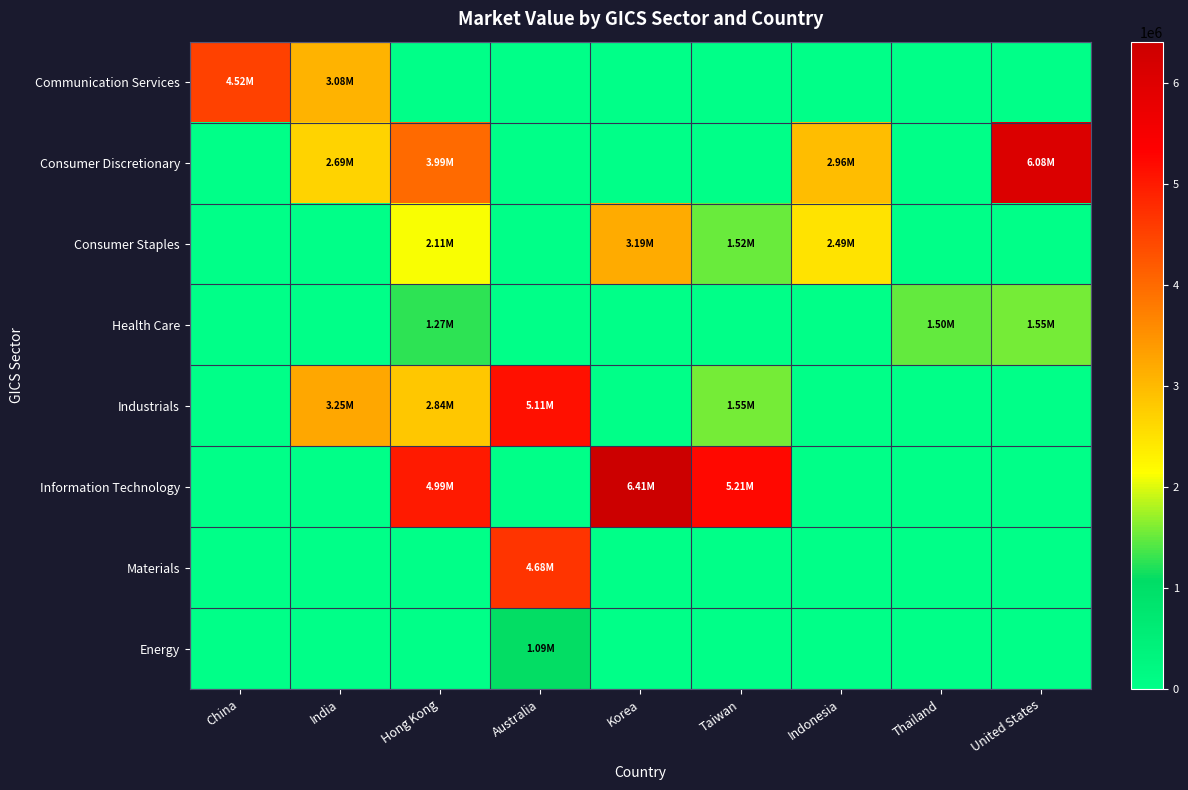

At how many categories does at least one series exceed 623471?

9